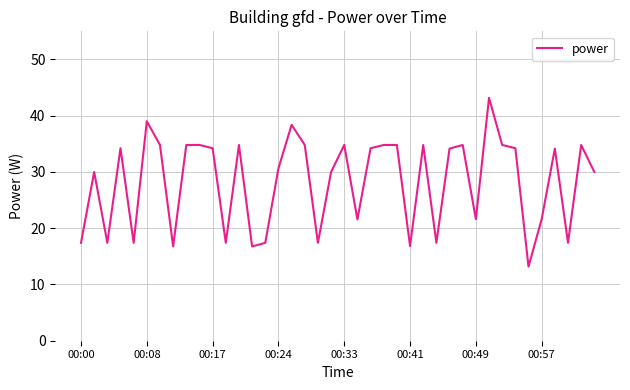

What is the smallest value displayed?

13.2